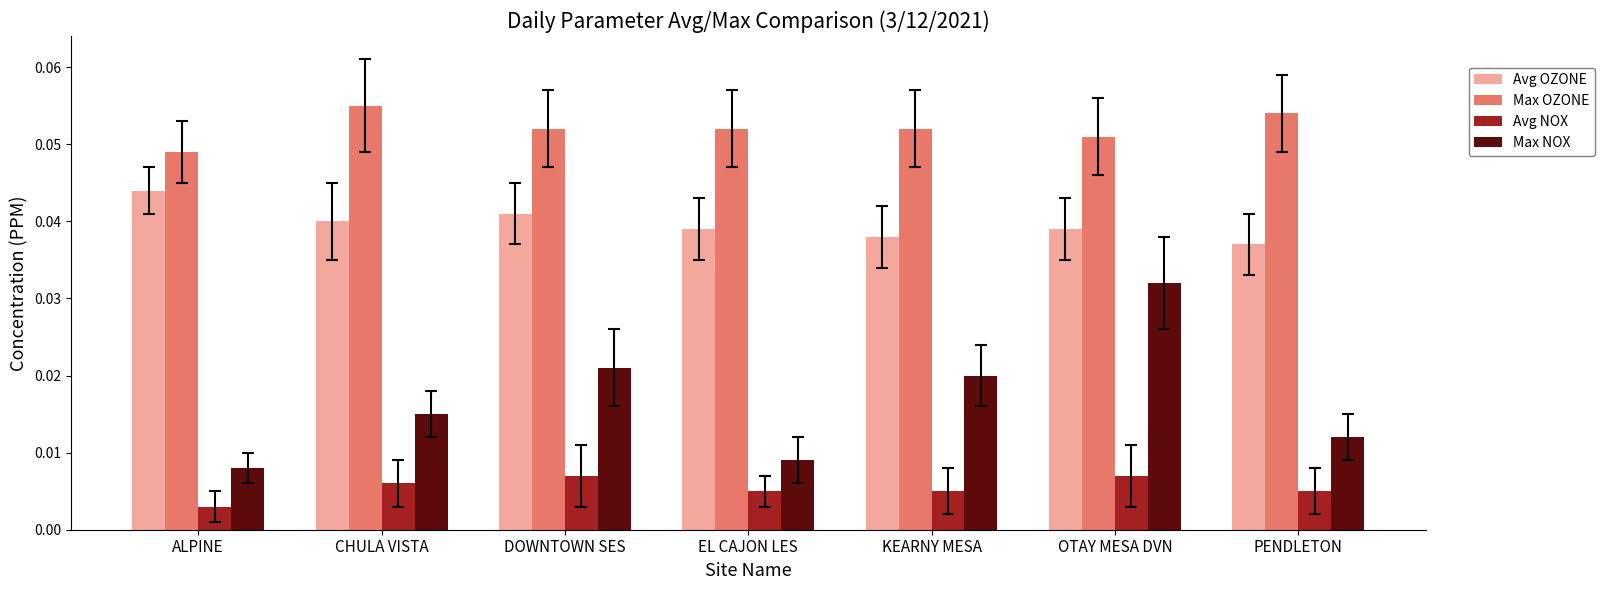

At ALPINE, list the series in order from smallest to largest.

Avg NOX, Max NOX, Avg OZONE, Max OZONE